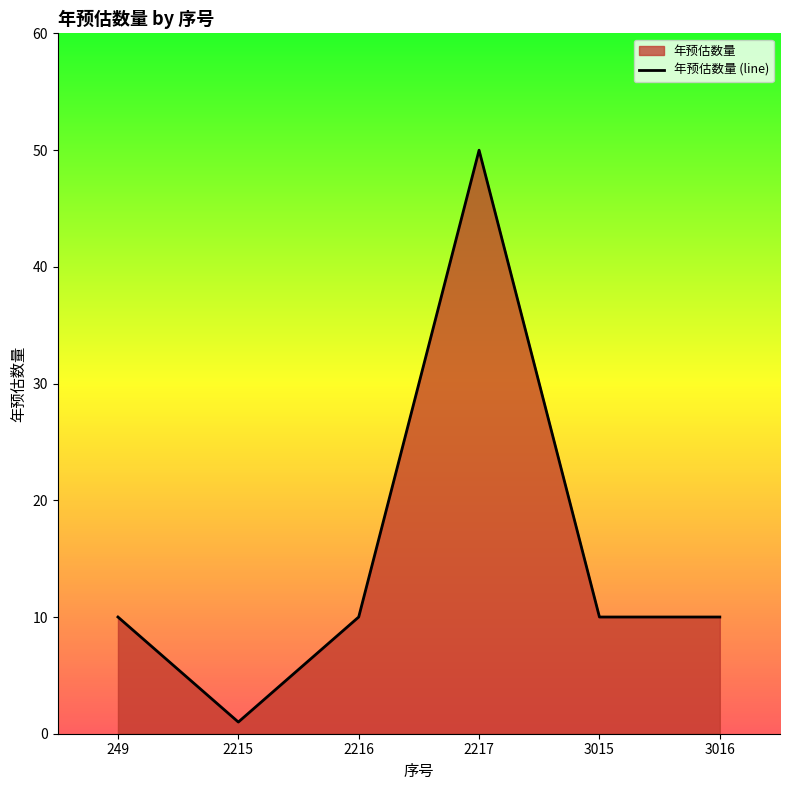

How many points are lower than both their immediate neighbors (excluding endpoints)?

1